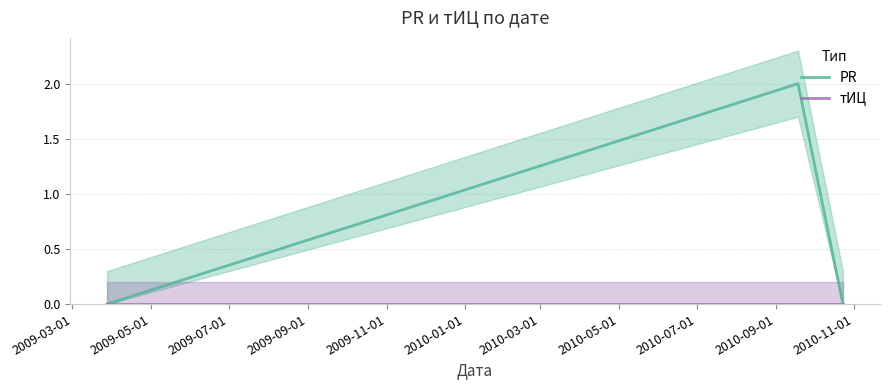

Is it true that тИЦ equals 0 at 2009-03-01?

True